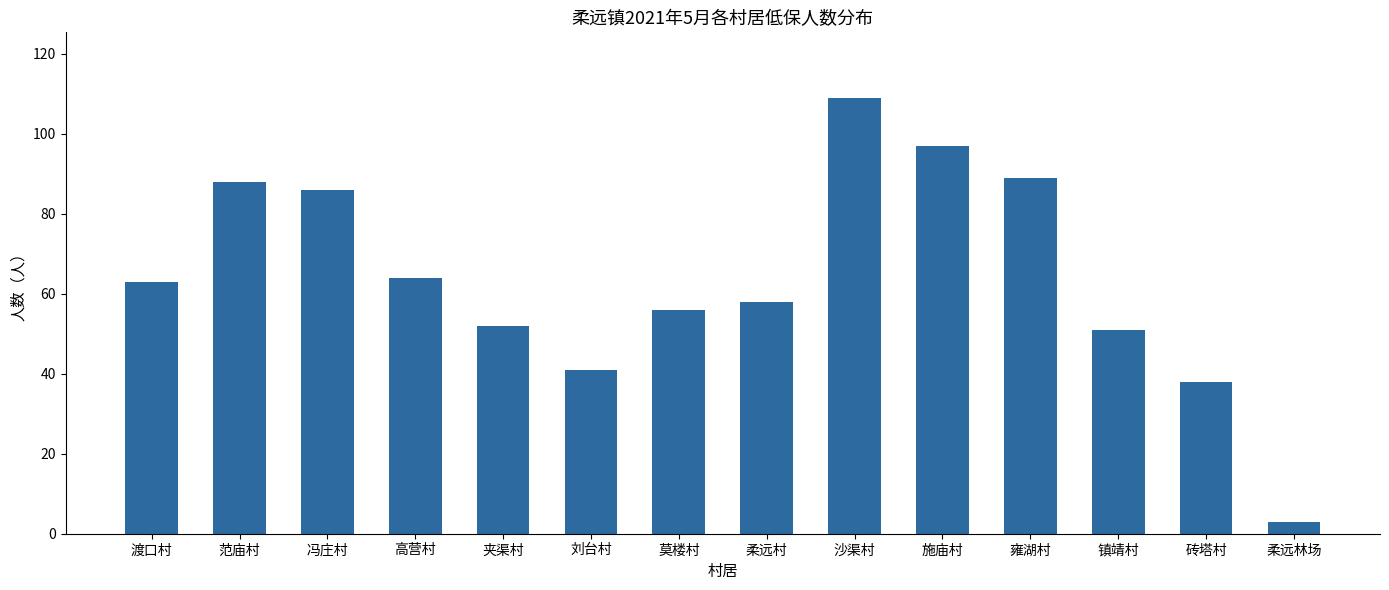

Between 莫楼村 and 夹渠村, which is larger?

莫楼村